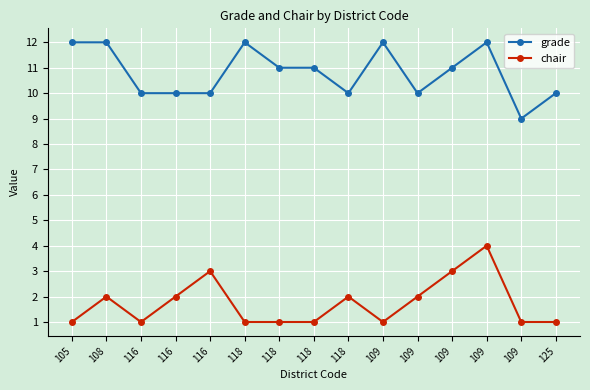

Rank the series by their average value, from highest to lowest.

grade, chair